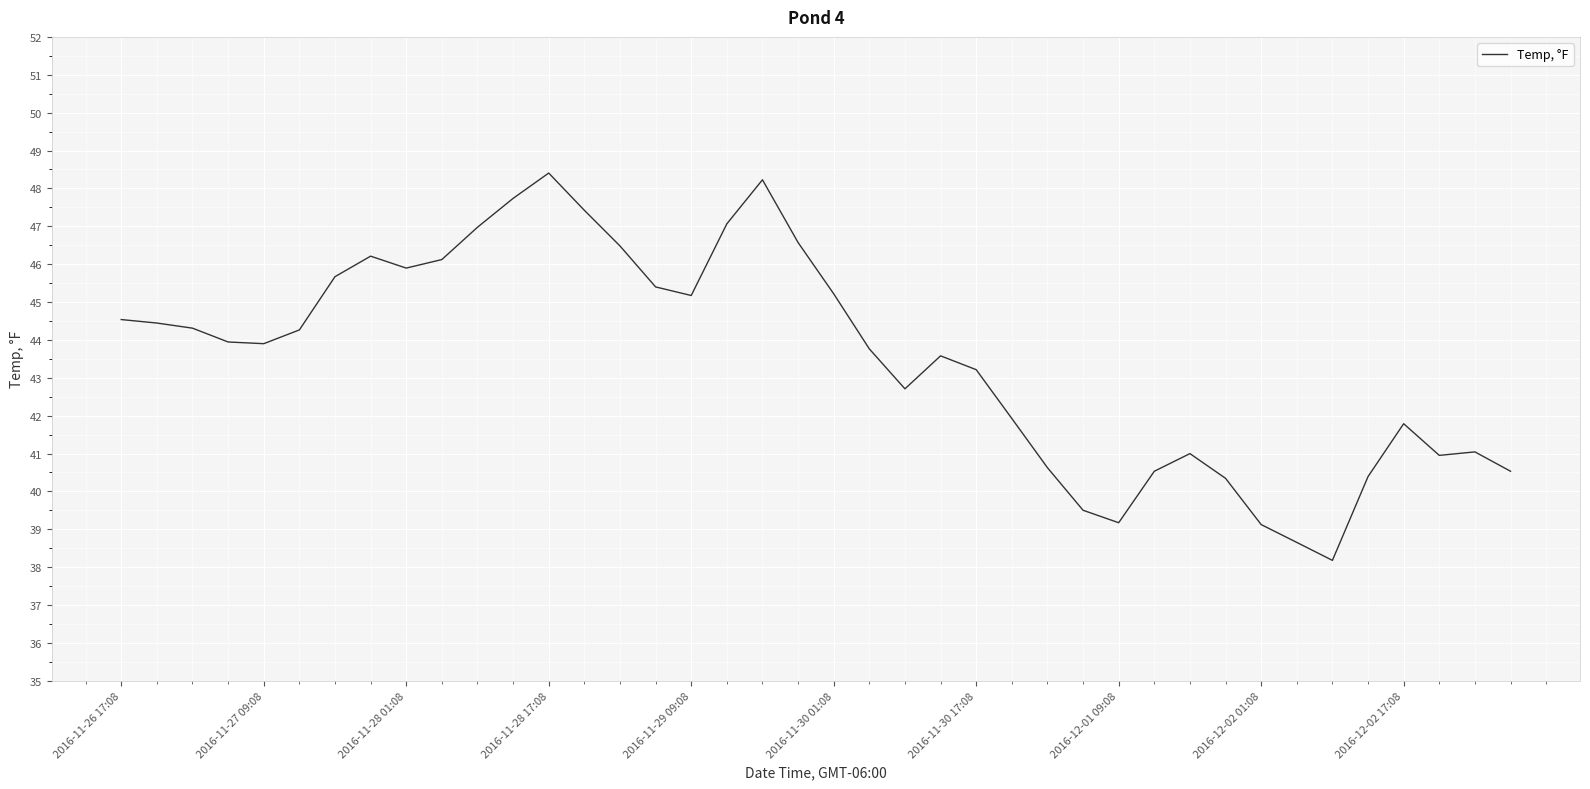

What is the difference between the maximum and minimum values?

10.2